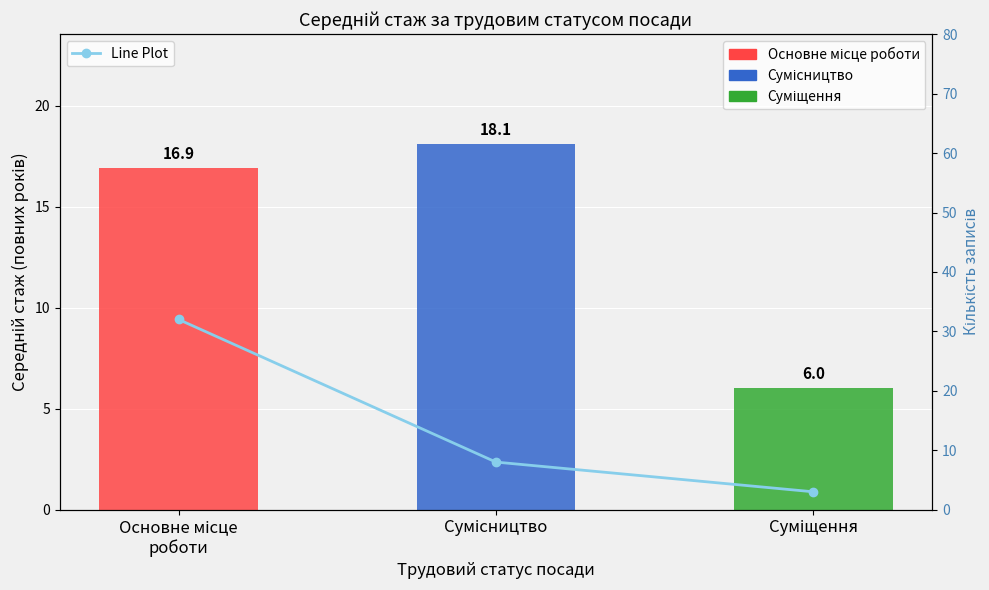

What is the maximum value shown in the chart?

32.0